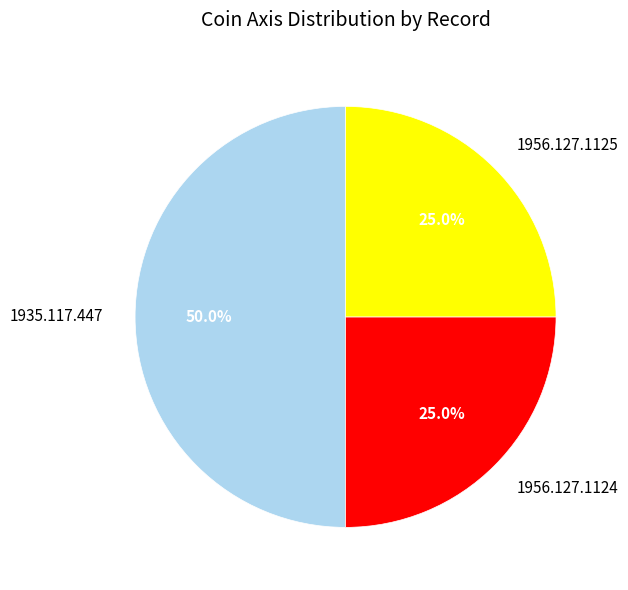

Does 1956.127.1125 represent more than half of the total?

No